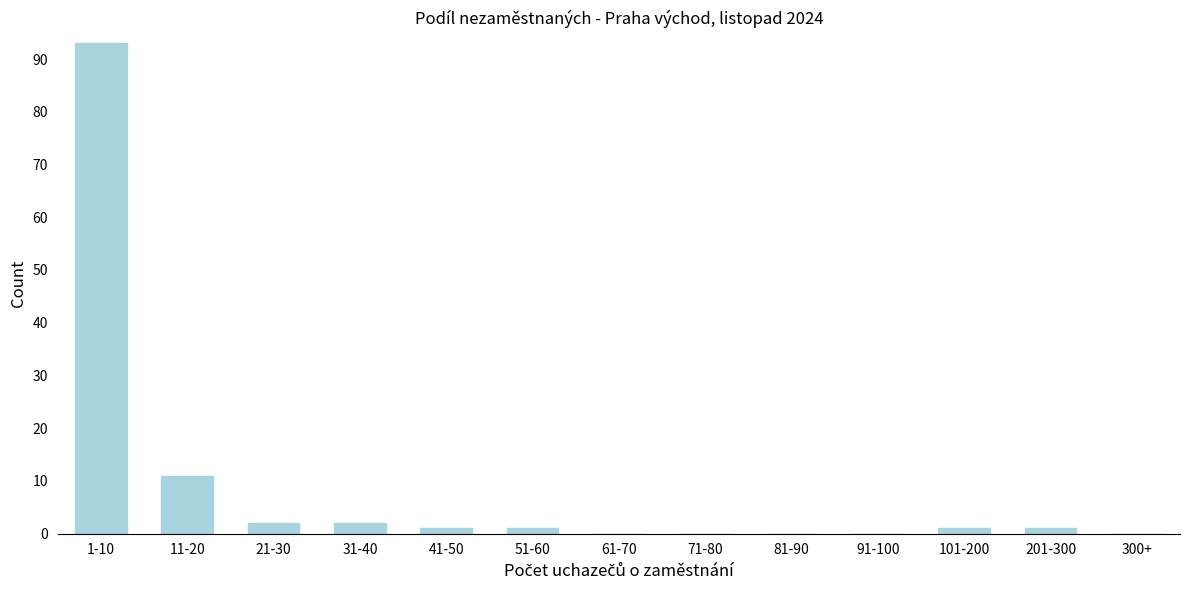

Reading left to right, extract all data points from this chart.

1-10=93	11-20=11	21-30=2	31-40=2	41-50=1	51-60=1	61-70=0	71-80=0	81-90=0	91-100=0	101-200=1	201-300=1	300+=0